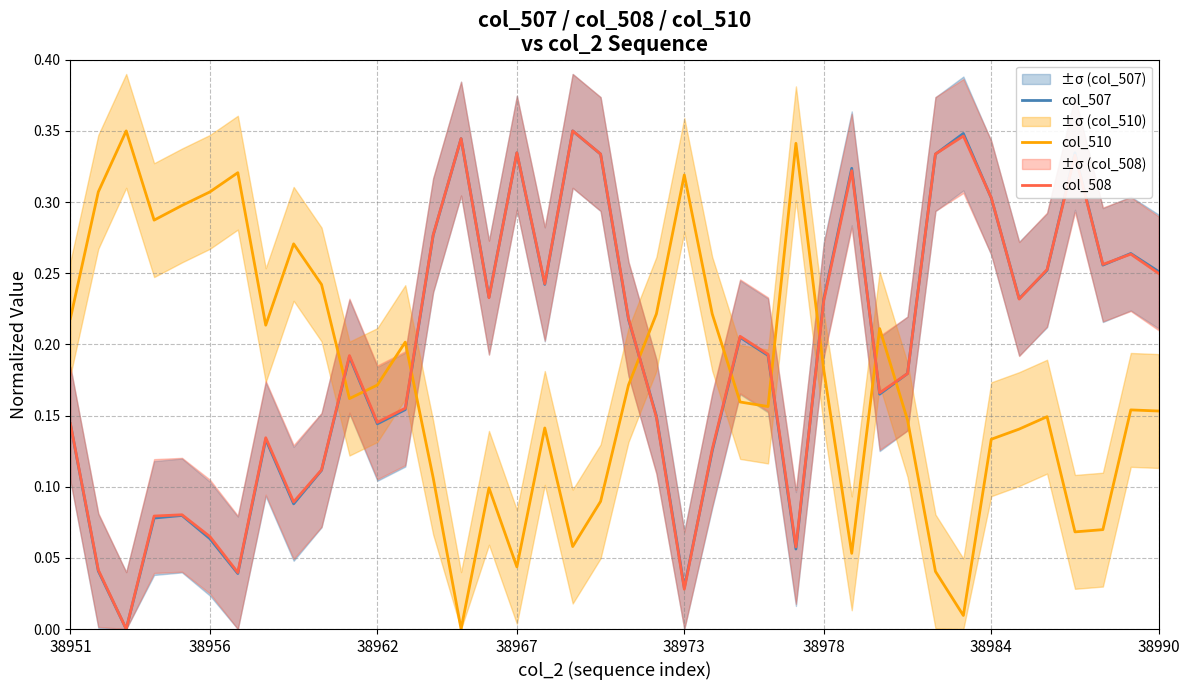

Which category has the lowest value in the col_510 series?

14